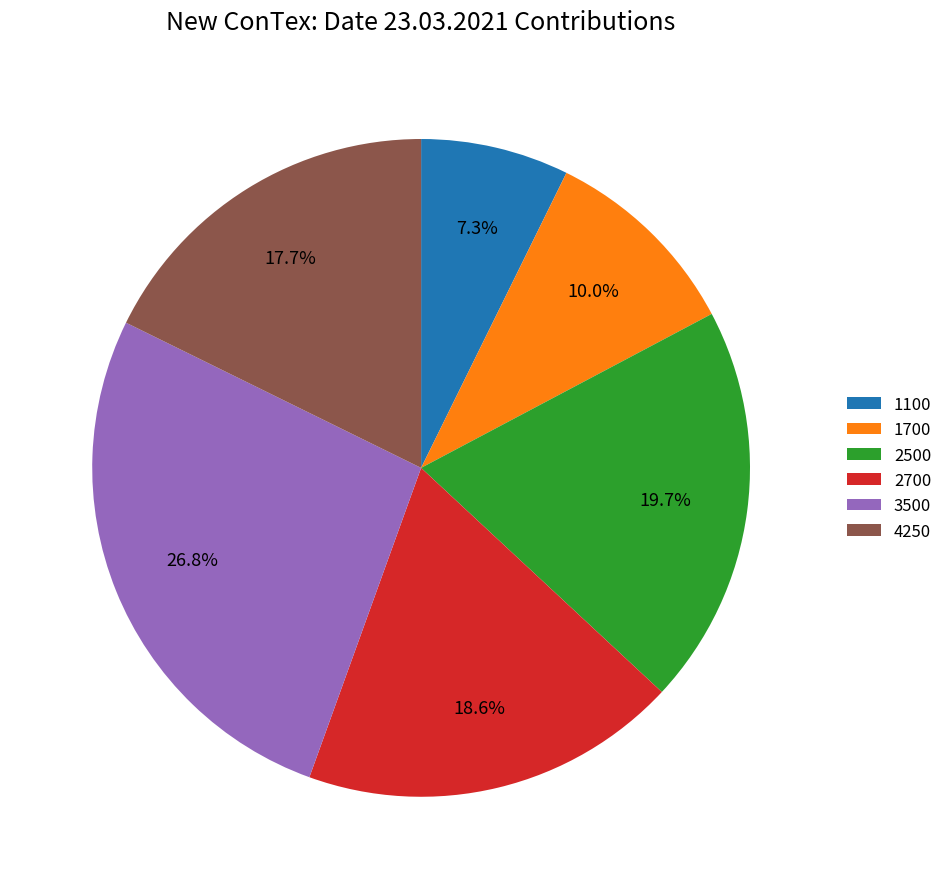

Is 1100 the majority of the pie?

No